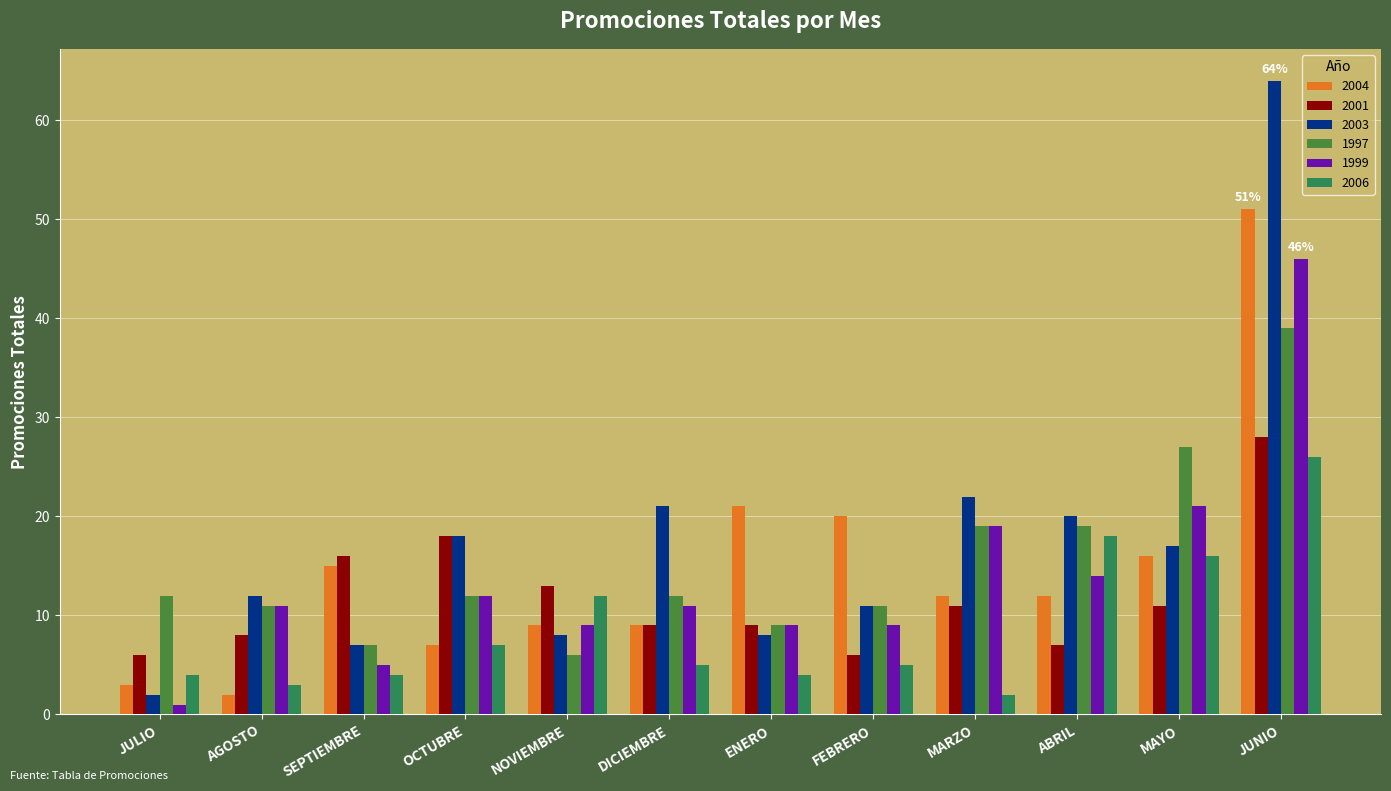

Reading left to right, what are all the values shown in this chart?

2004: JULIO=3	AGOSTO=2	SEPTIEMBRE=15	OCTUBRE=7	NOVIEMBRE=9	DICIEMBRE=9	ENERO=21	FEBRERO=20	MARZO=12	ABRIL=12	MAYO=16	JUNIO=51
2001: JULIO=6	AGOSTO=8	SEPTIEMBRE=16	OCTUBRE=18	NOVIEMBRE=13	DICIEMBRE=9	ENERO=9	FEBRERO=6	MARZO=11	ABRIL=7	MAYO=11	JUNIO=28
2003: JULIO=2	AGOSTO=12	SEPTIEMBRE=7	OCTUBRE=18	NOVIEMBRE=8	DICIEMBRE=21	ENERO=8	FEBRERO=11	MARZO=22	ABRIL=20	MAYO=17	JUNIO=64
1997: JULIO=12	AGOSTO=11	SEPTIEMBRE=7	OCTUBRE=12	NOVIEMBRE=6	DICIEMBRE=12	ENERO=9	FEBRERO=11	MARZO=19	ABRIL=19	MAYO=27	JUNIO=39
1999: JULIO=1	AGOSTO=11	SEPTIEMBRE=5	OCTUBRE=12	NOVIEMBRE=9	DICIEMBRE=11	ENERO=9	FEBRERO=9	MARZO=19	ABRIL=14	MAYO=21	JUNIO=46
2006: JULIO=4	AGOSTO=3	SEPTIEMBRE=4	OCTUBRE=7	NOVIEMBRE=12	DICIEMBRE=5	ENERO=4	FEBRERO=5	MARZO=2	ABRIL=18	MAYO=16	JUNIO=26